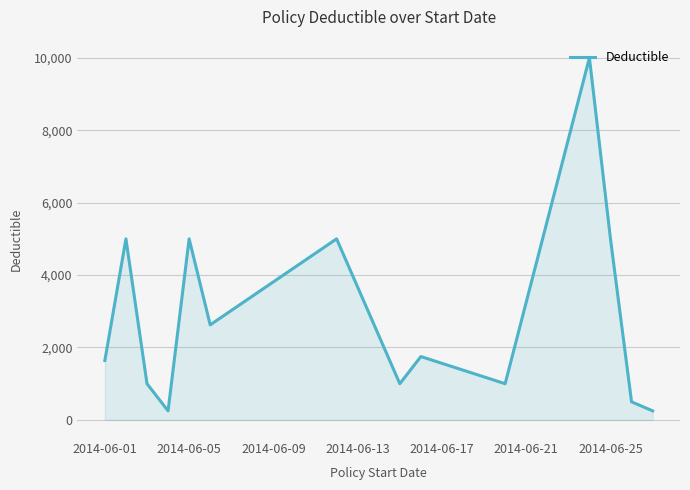

What is the difference between the maximum and minimum values?

9750.0